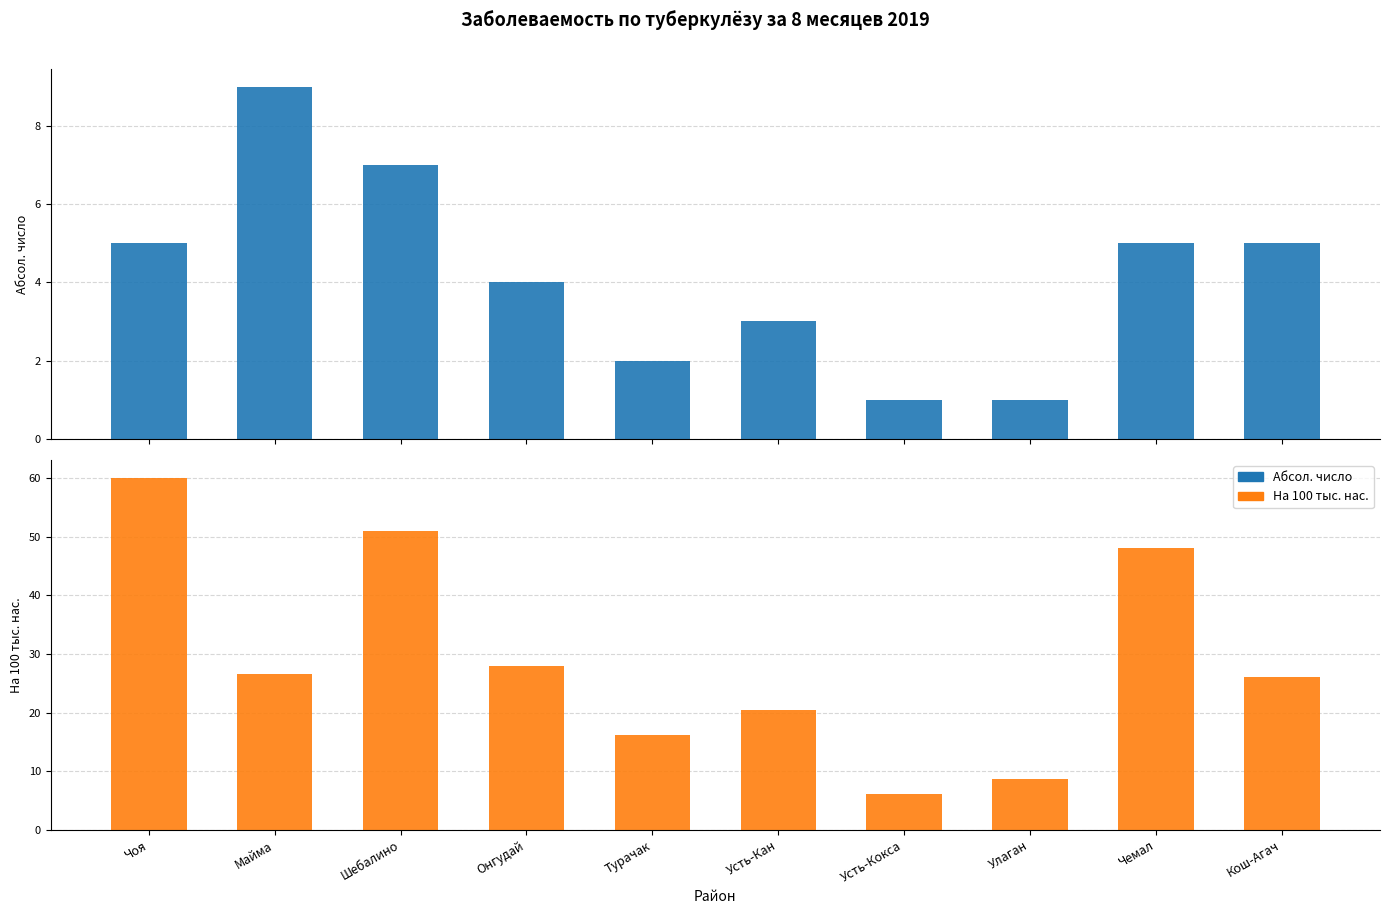

The value of На 100 тыс. нас. at Майма is 36.3. True or false?

False